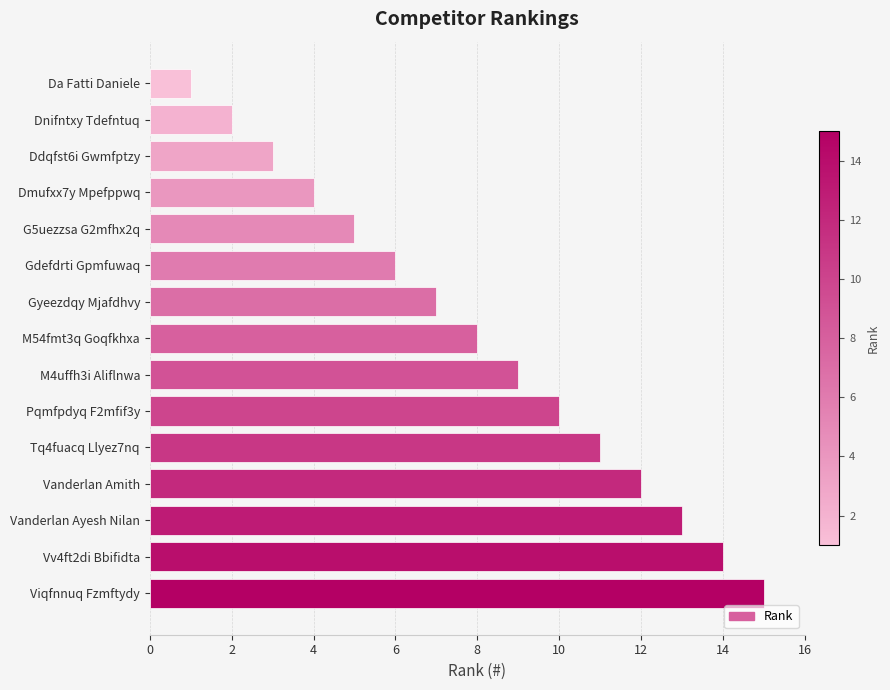

List the labels in order of value, largest first.

Viqfnnuq Fzmftydy, Vv4ft2di Bbifidta, Vanderlan Ayesh Nilan, Vanderlan Amith, Tq4fuacq Llyez7nq, Pqmfpdyq F2mfif3y, M4uffh3i Aliflnwa, M54fmt3q Goqfkhxa, Gyeezdqy Mjafdhvy, Gdefdrti Gpmfuwaq, G5uezzsa G2mfhx2q, Dmufxx7y Mpefppwq, Ddqfst6i Gwmfptzy, Dnifntxy Tdefntuq, Da Fatti Daniele